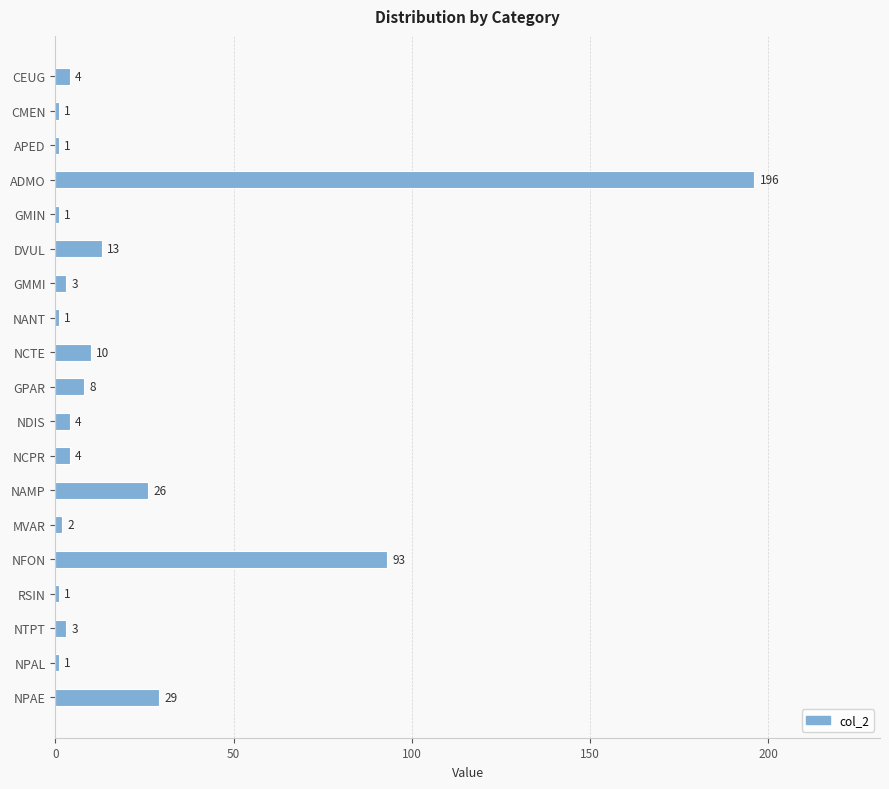

Where is the data nearest to the value 98?

NFON